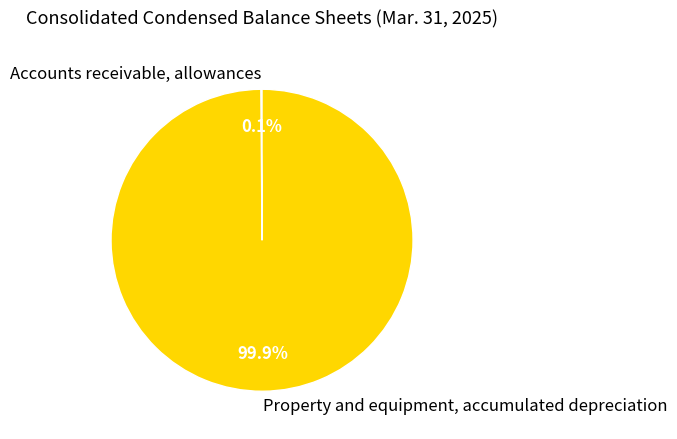

To the nearest percent, what portion does Property and equipment, accumulated depreciation represent?

100%